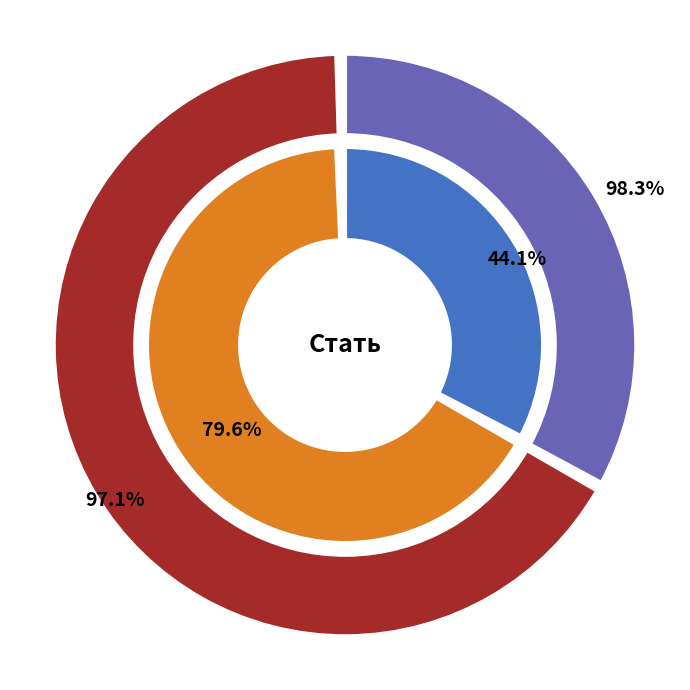

What is the total percentage of Чоловіча and Жіноча?

100.0%